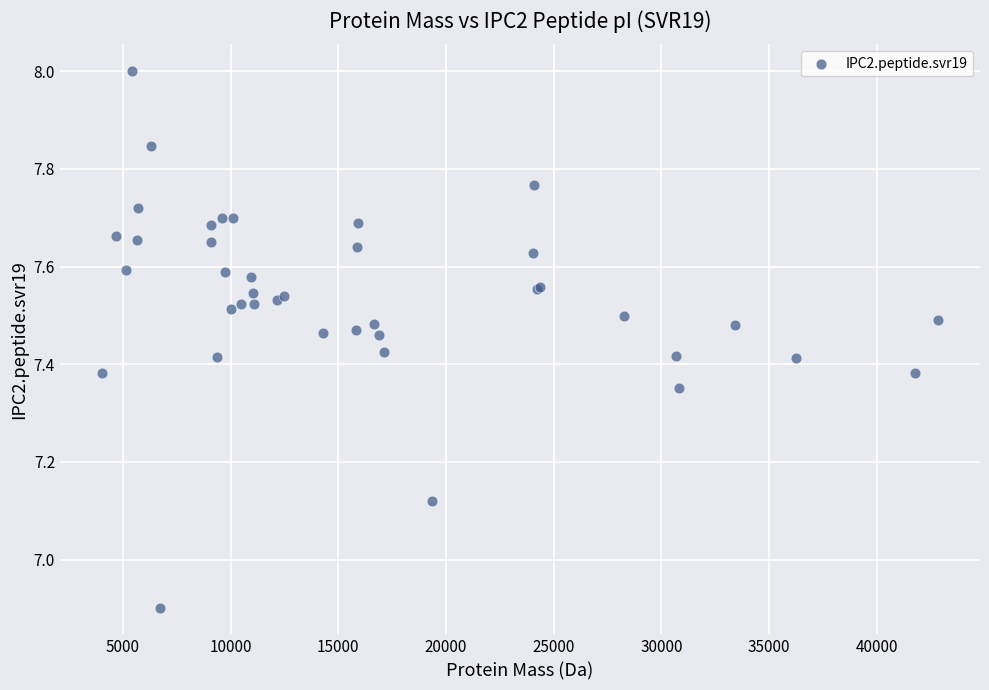

What Y value in the scatter plot is closest to 7?

6.9